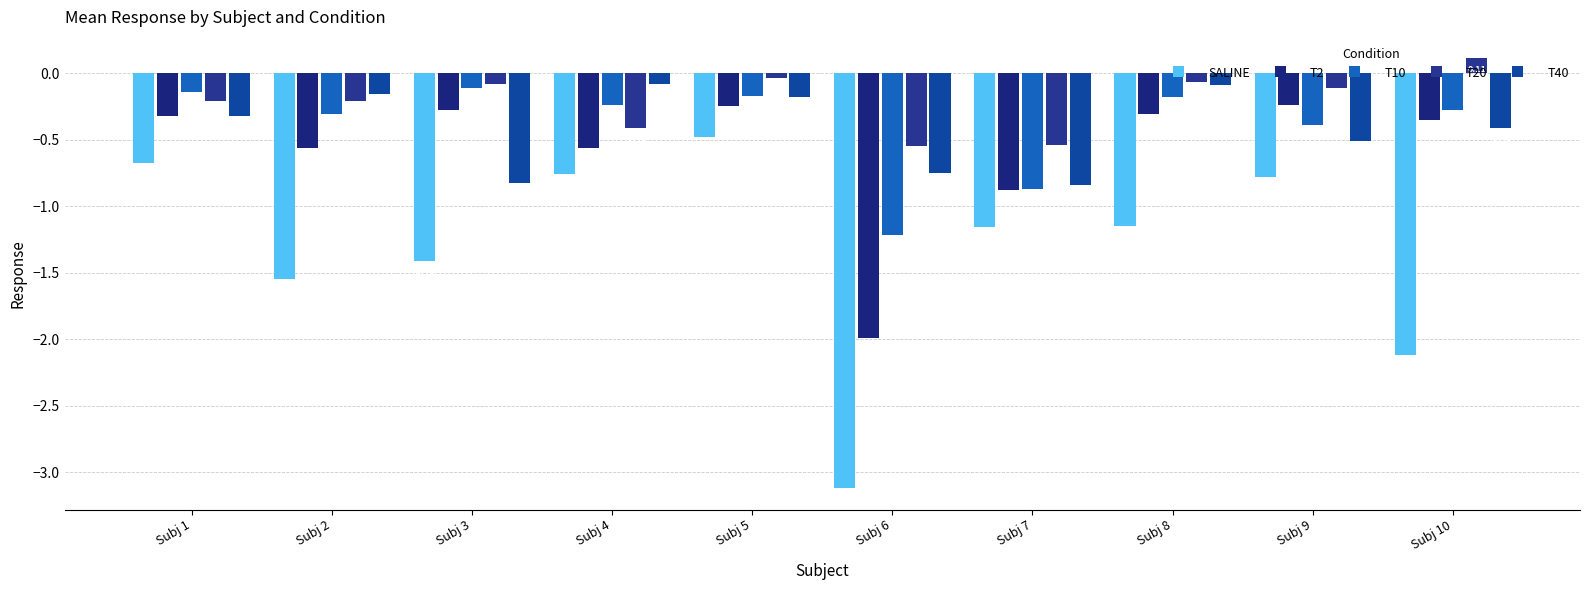

Count the number of data series in this chart.

5